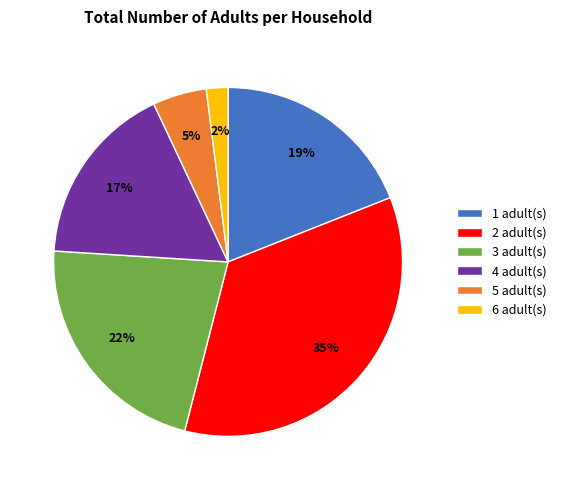

Combined, do 5 adult(s) and 1 adult(s) account for over 50%?

No